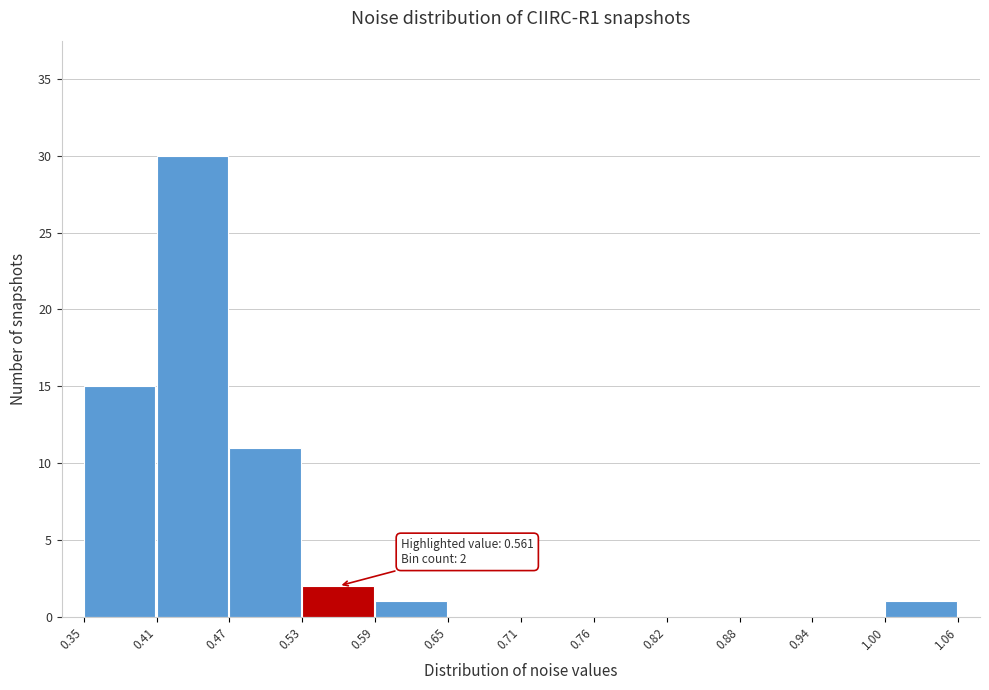

Which range on the x-axis has the tallest bar?

0.41 to 0.47